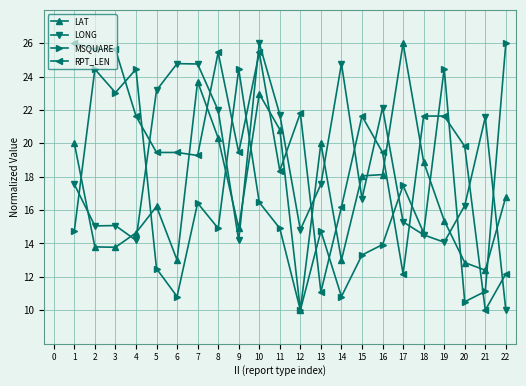

Is the value of LAT at 5 greater than the value of MSQUARE at 20?

Yes